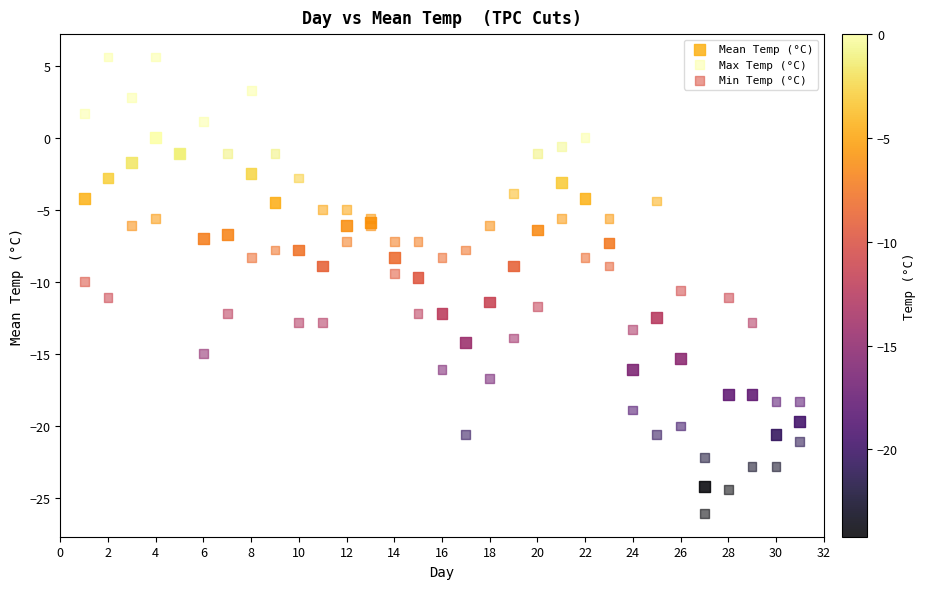

What are all the series names shown in the legend?

Mean Temp (°C), Max Temp (°C), Min Temp (°C)